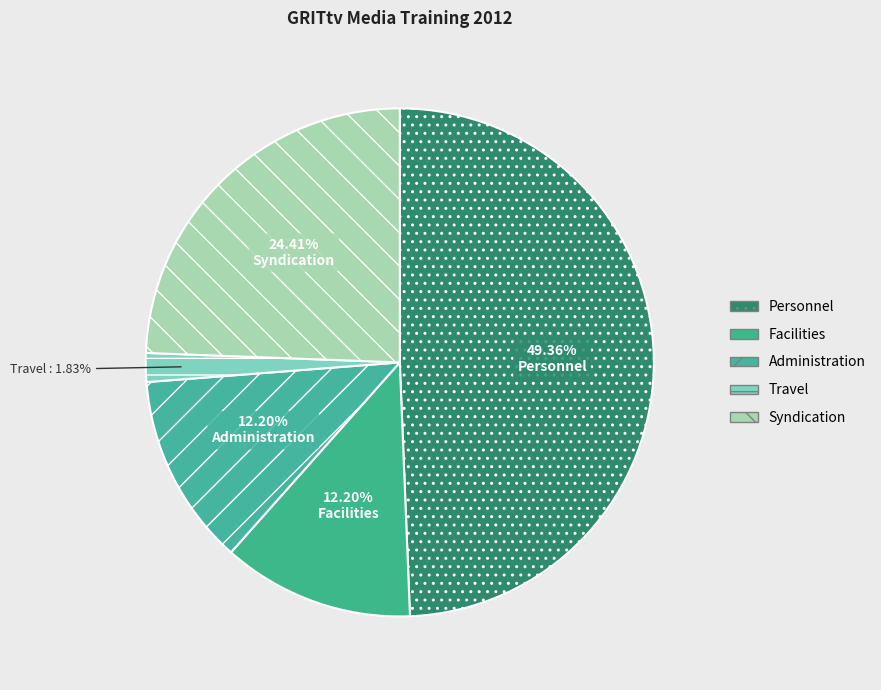

To the nearest percent, what percentage of the pie is Syndication?

24%